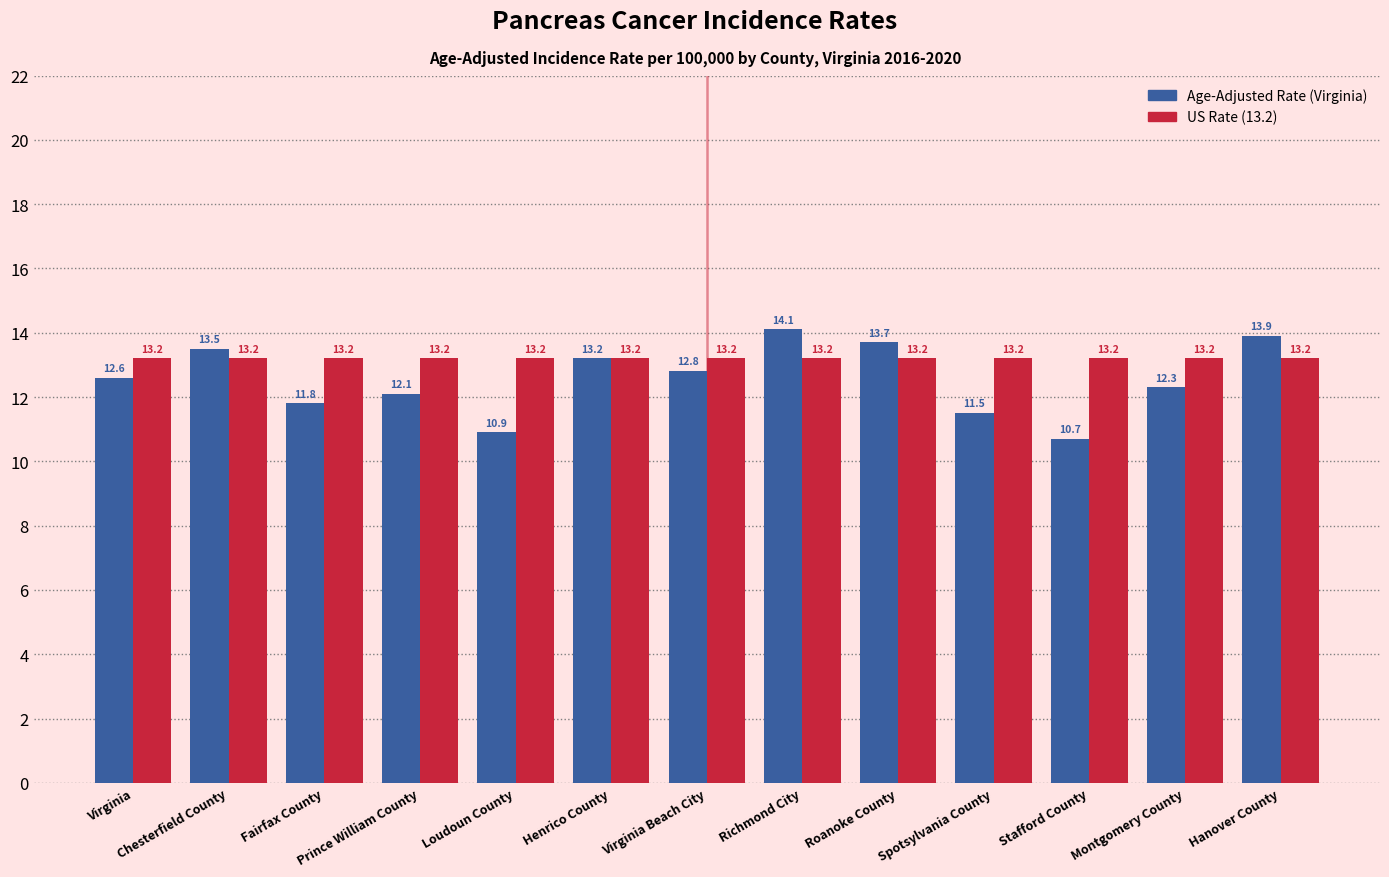

What is the difference between the highest and lowest values at Fairfax County?

1.4